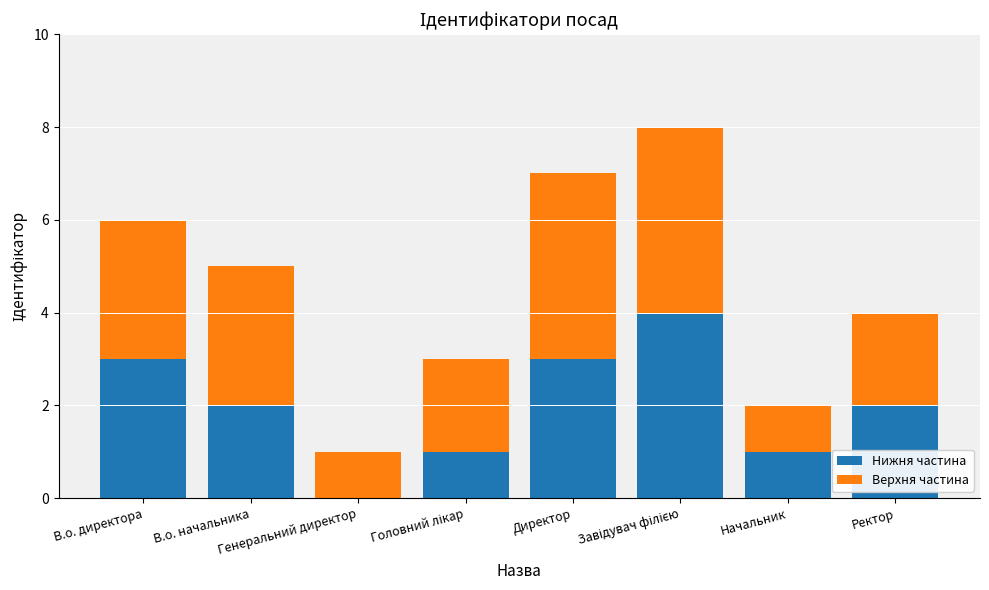

What is the sum of all Нижня частина values?

16